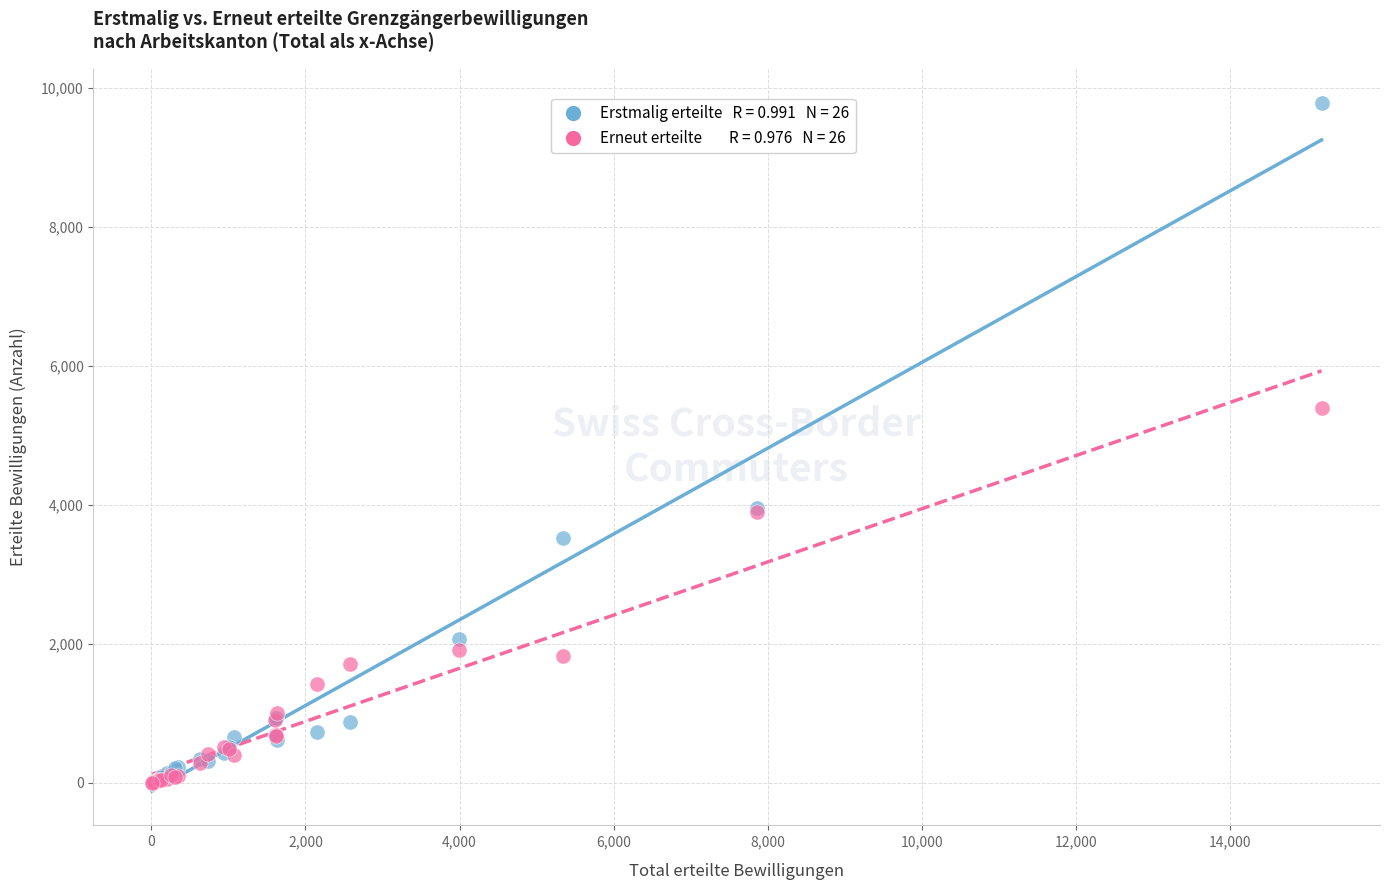

Across all series, what Y value is closest to 4892?

5402